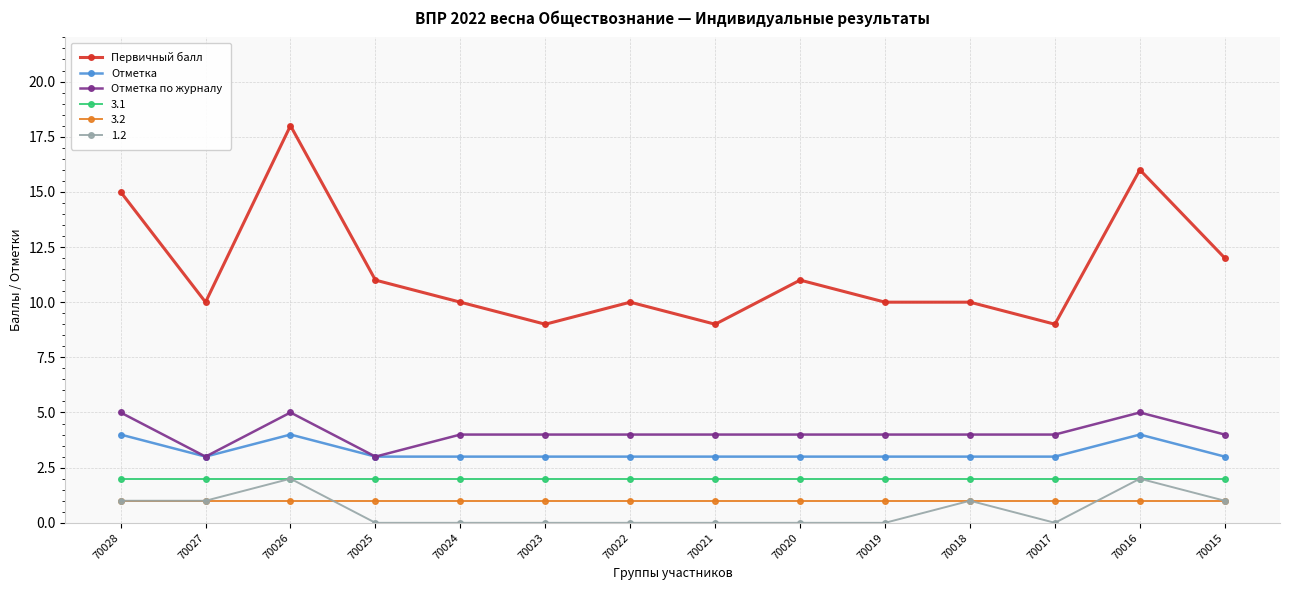

What is the maximum value shown in the chart?

18